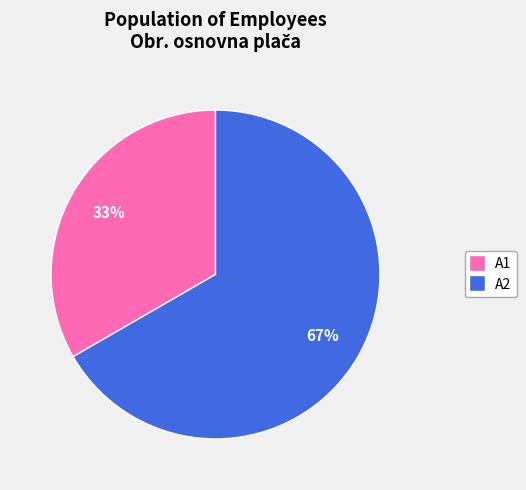

Is it true that A2 is 56% of the pie?

False